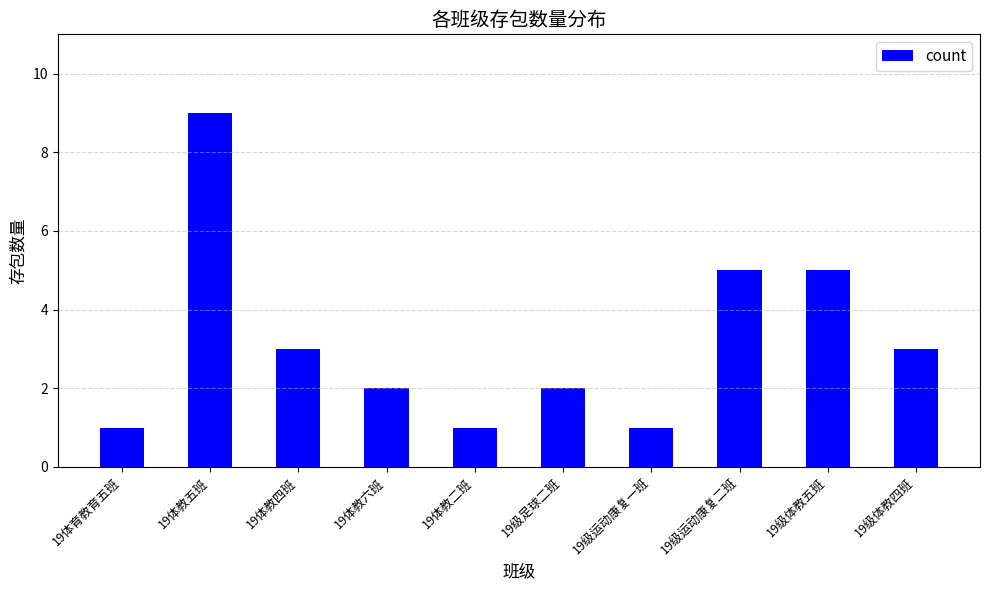

The value at 19级运动康复二班 is 3. True or false?

False